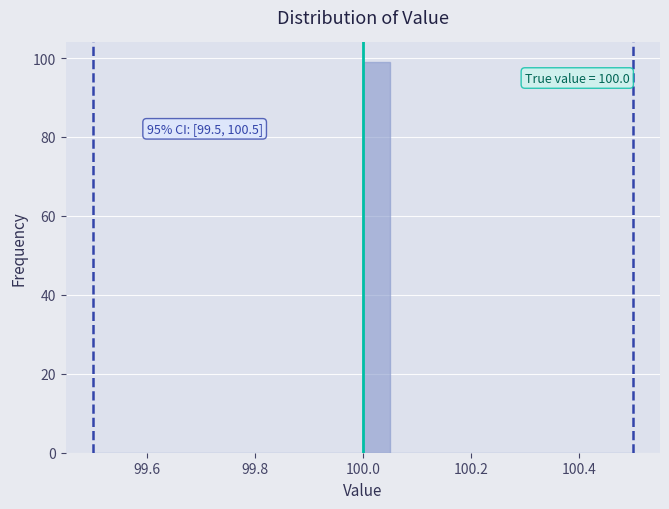

Around what value on the x-axis is the tallest bar? Give the approximate position of its centre, as read against the axis.

100.02